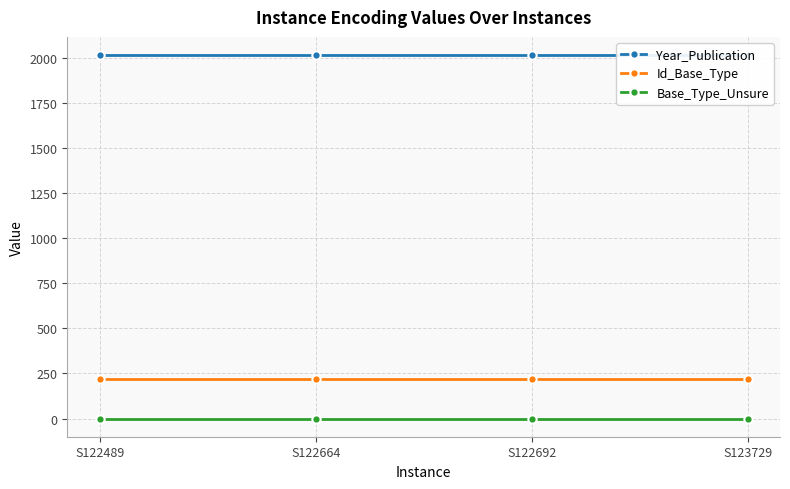

What is the average value of the Id_Base_Type series?

220